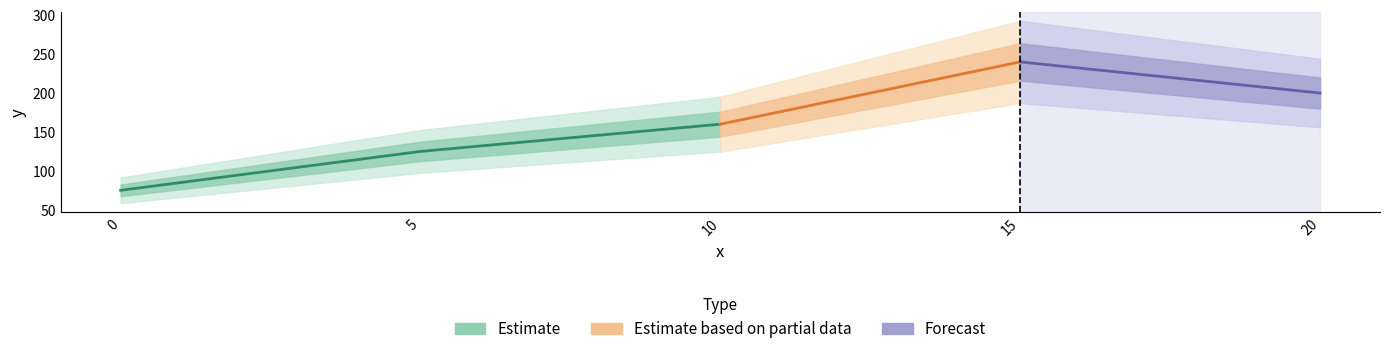

Is it true that the value at 20 is 200?

True